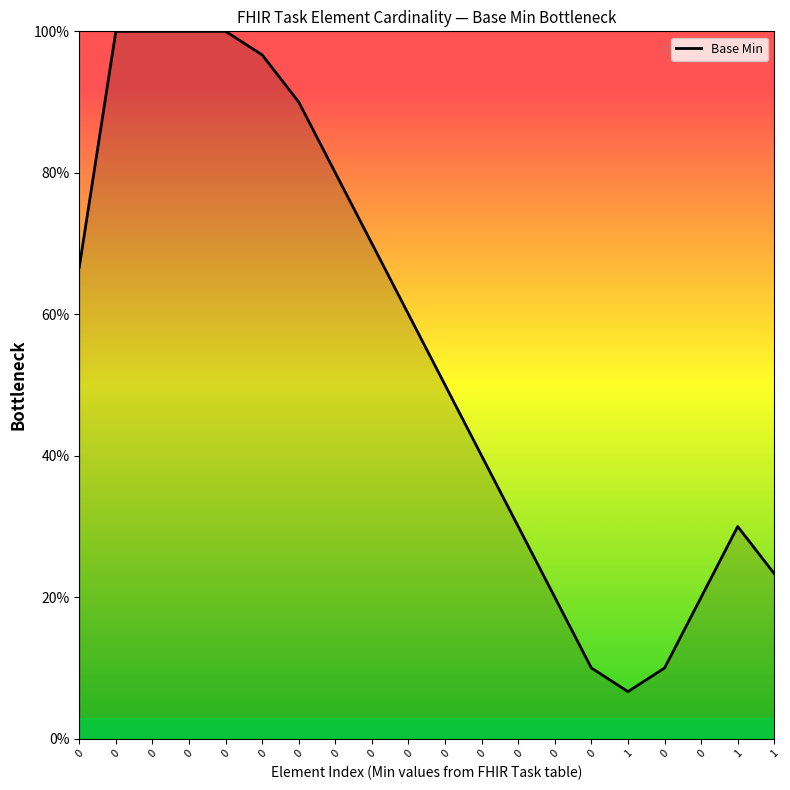

What is the average value?

55.2